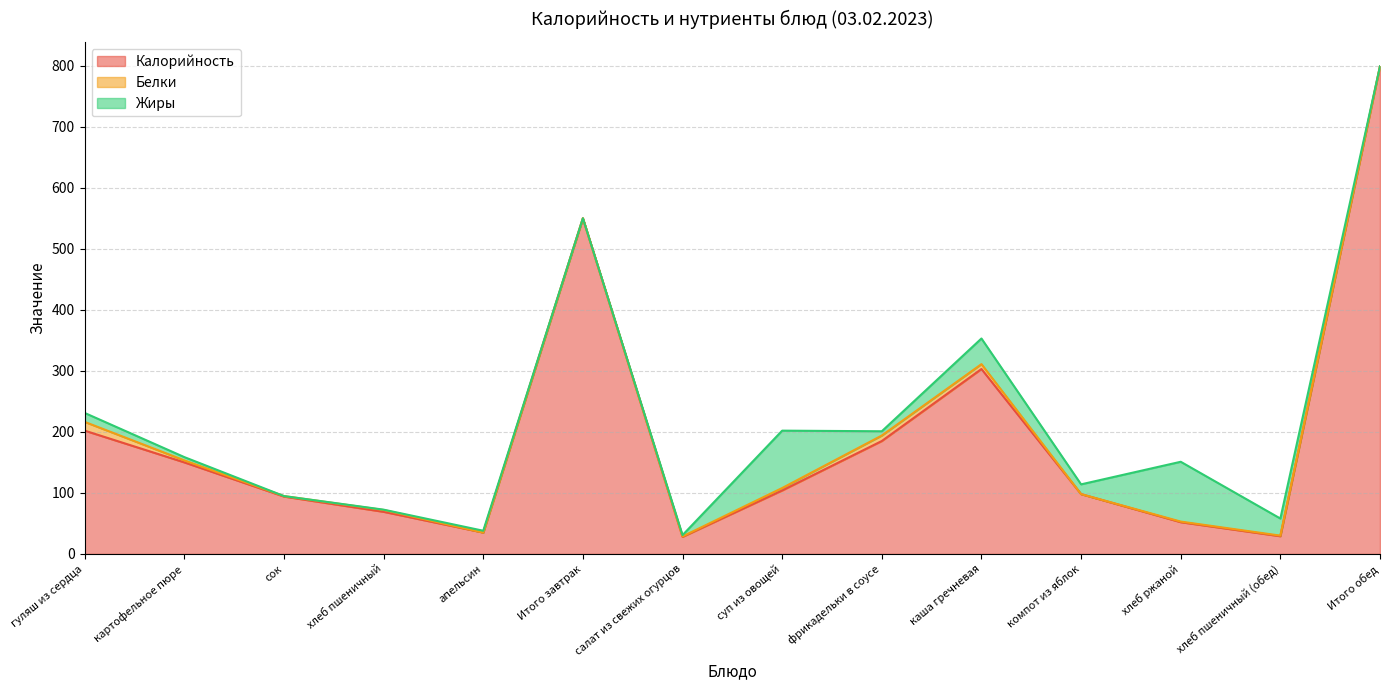

What is the label of the 5th point from the left?

апельсин